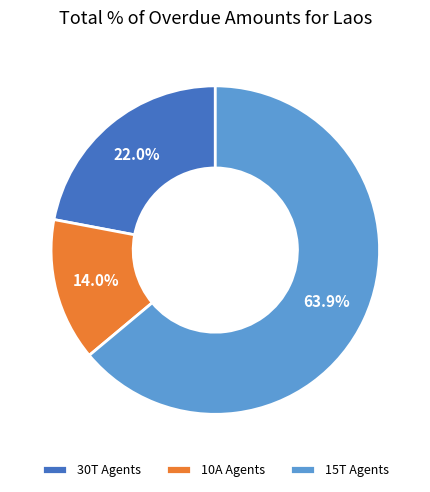

Which has a higher value, 15T Agents or 10A Agents?

15T Agents